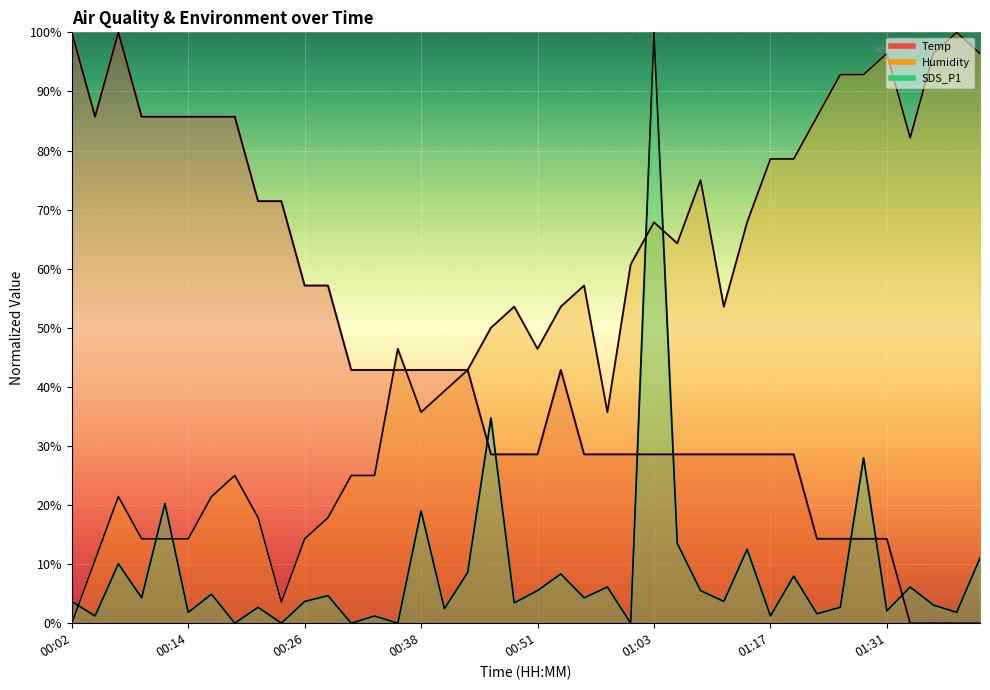

Which series has the widest spread of values?

Temp